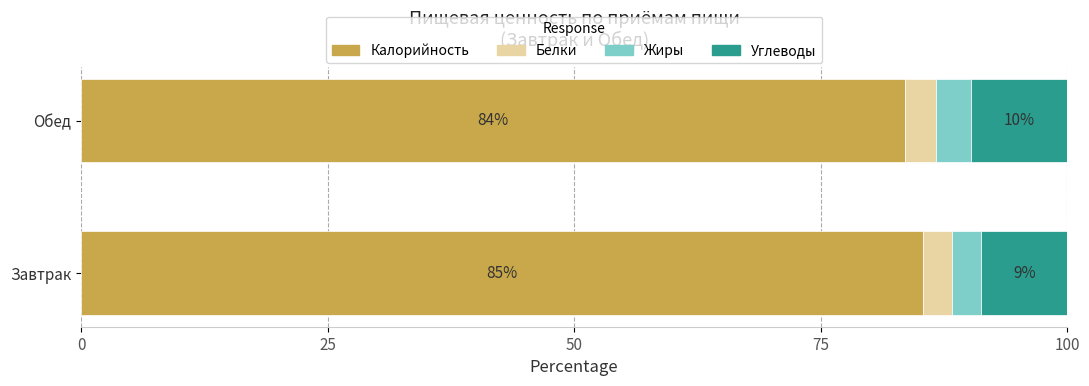

Is it true that Калорийность equals 25.0 at Завтрак?

False